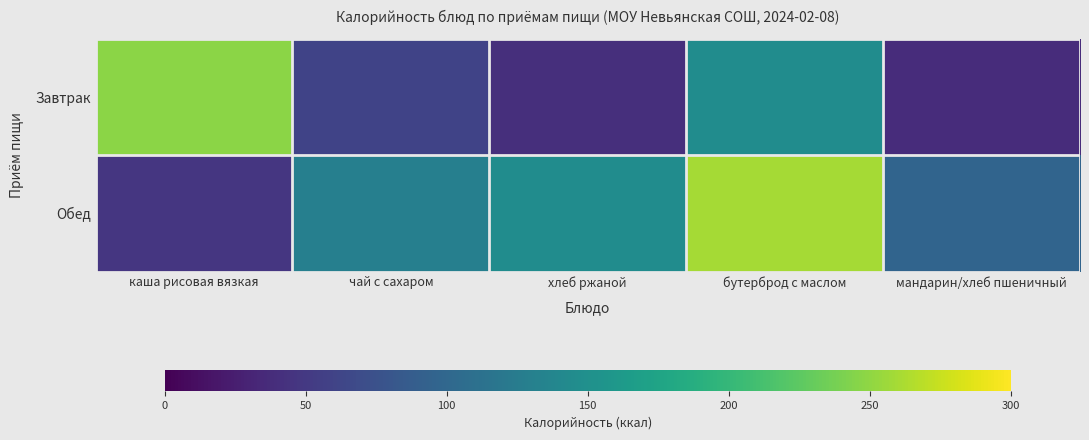

What is the total value across all series at мандарин/хлеб пшеничный?

134.5